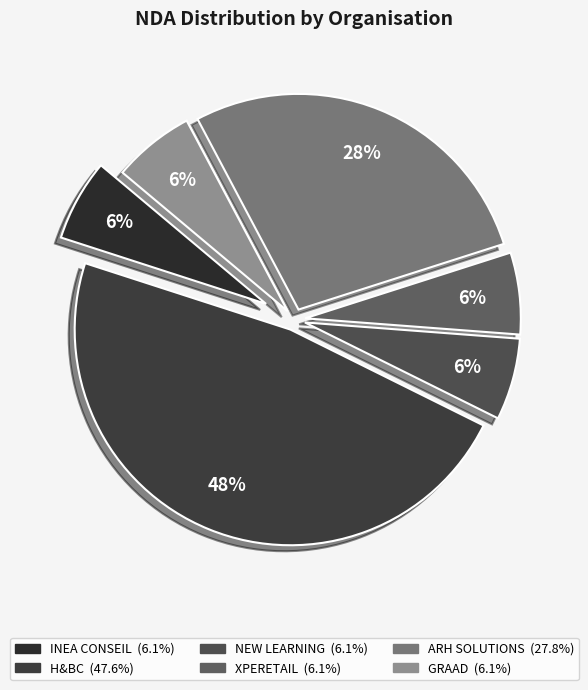

Combined, what portion of the pie is H&BC and XPERETAIL?

53.8%